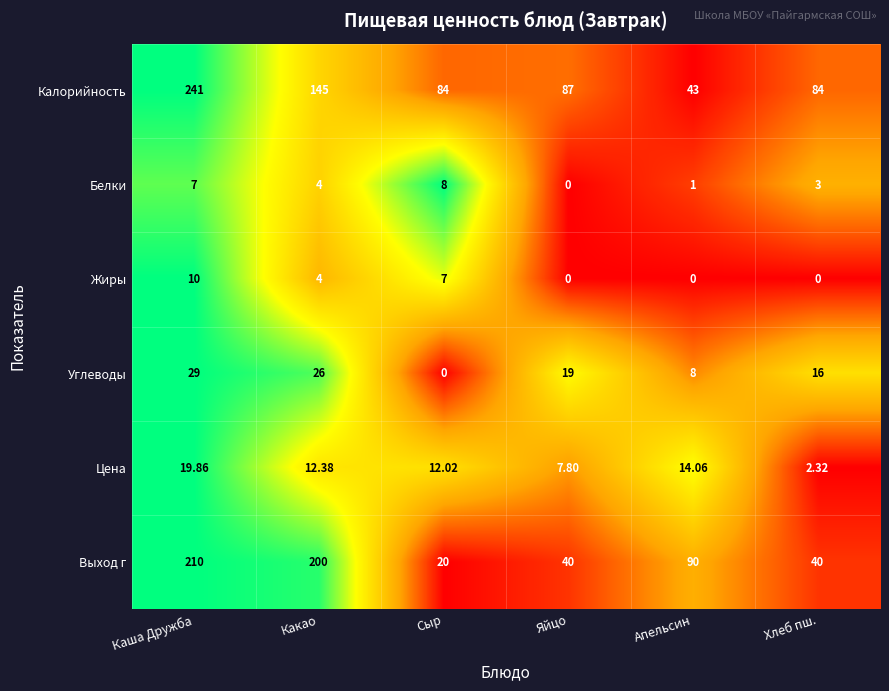

What is the difference between the highest and lowest values at Сыр?

84.0